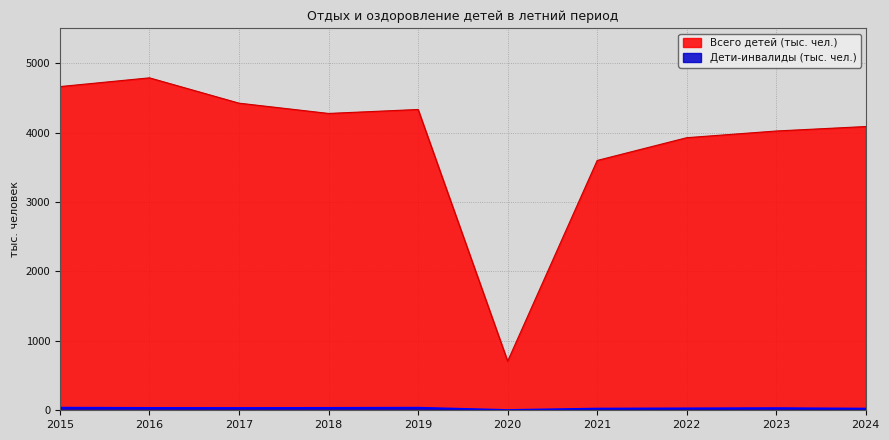

How many values in the Дети-инвалиды (тыс. чел.) series are below 33?

5